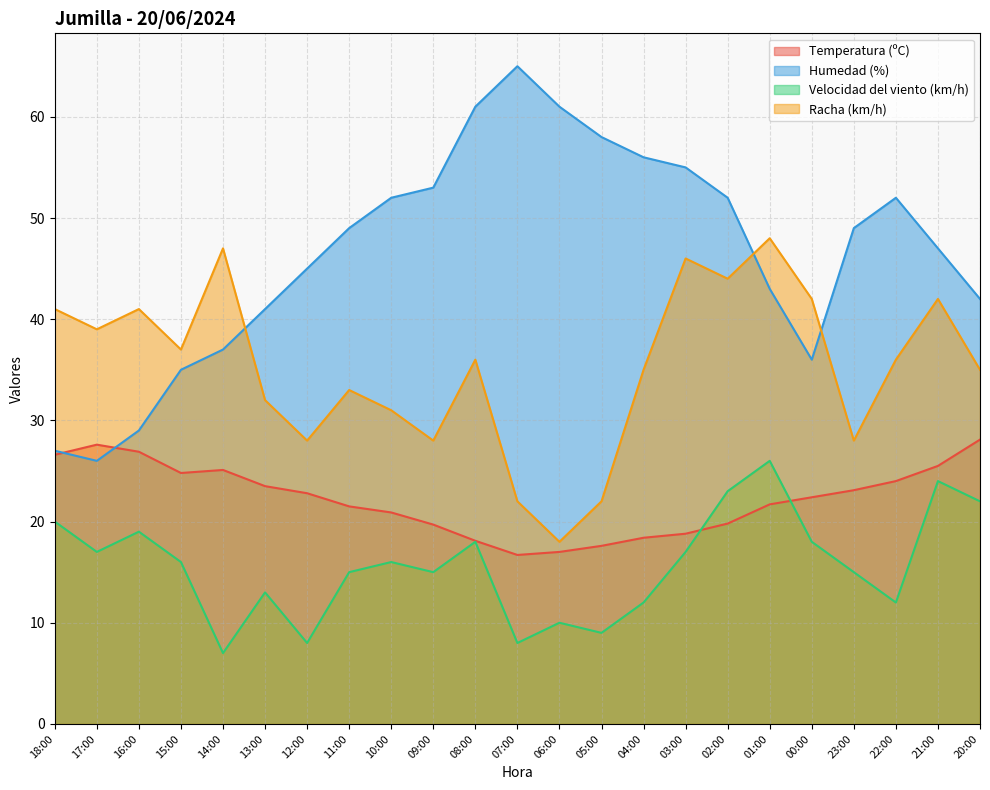

True or false: Temperatura (ºC) and Racha (km/h) intersect in this chart.

False